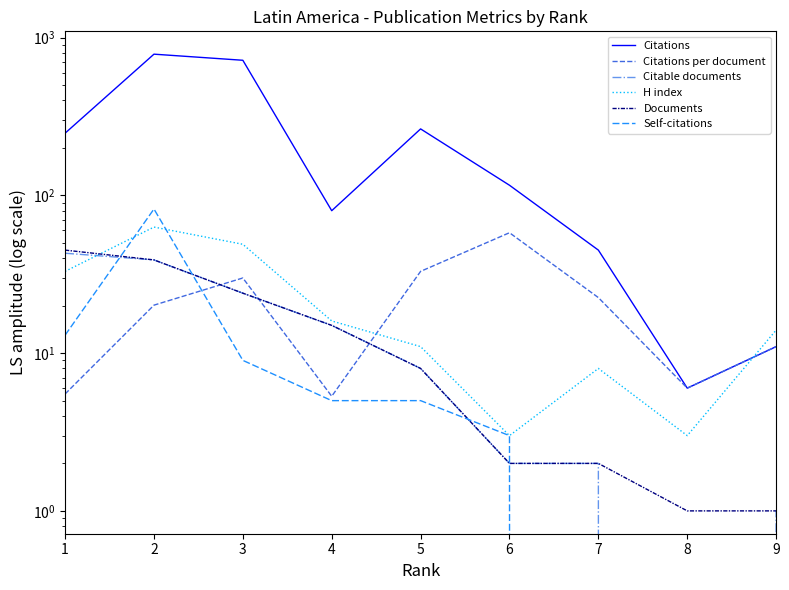

After their last crossing, which series has the higher values: Documents or H index?

H index